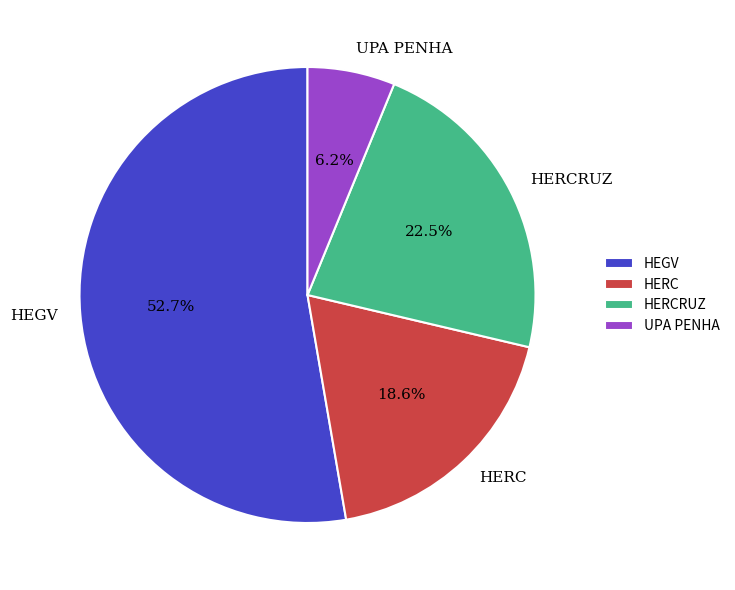

What is the ratio of the value at HERCRUZ to the value at HERC?

1.2